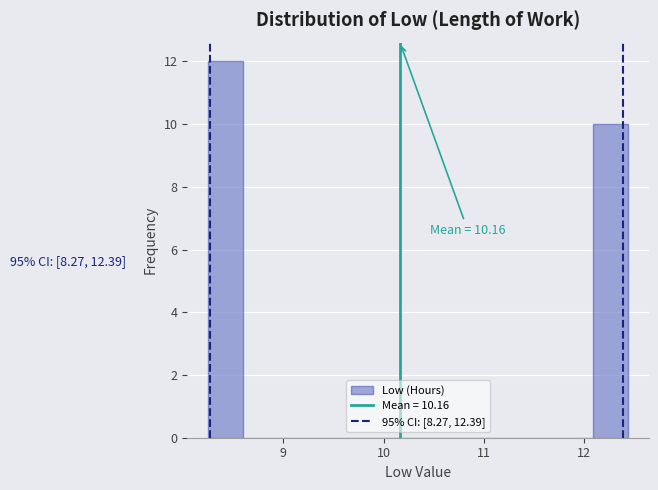

Around what value on the x-axis is the tallest bar? Give the approximate position of its centre, as read against the axis.

8.4